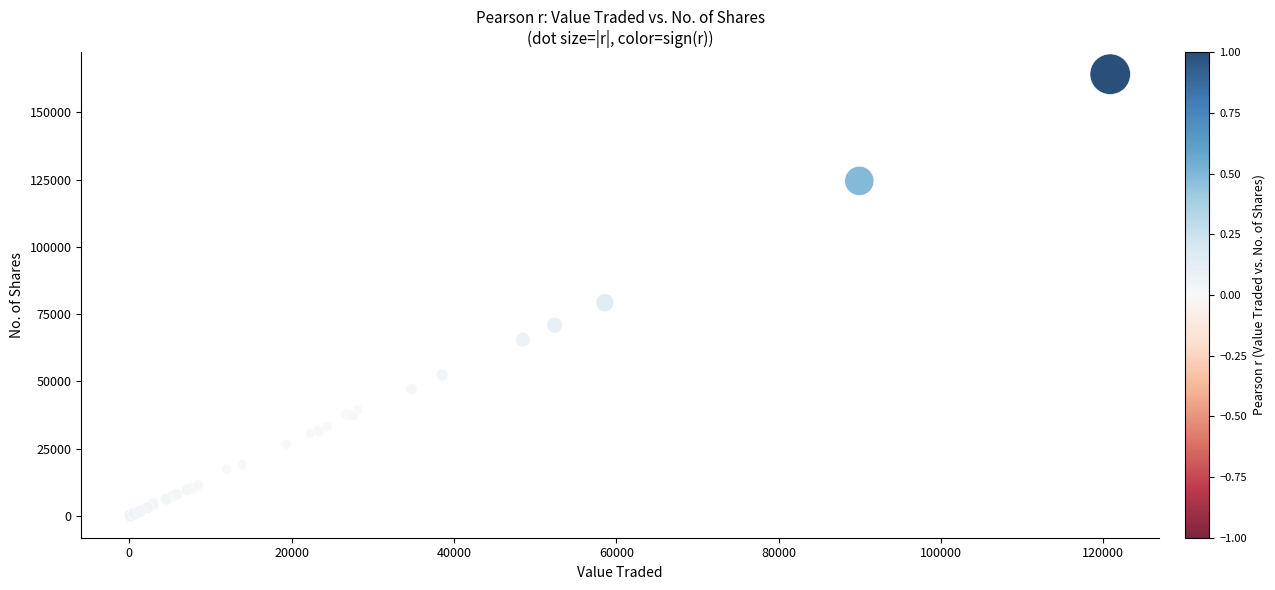

What Y value in the scatter plot is closest to 82159?

79307